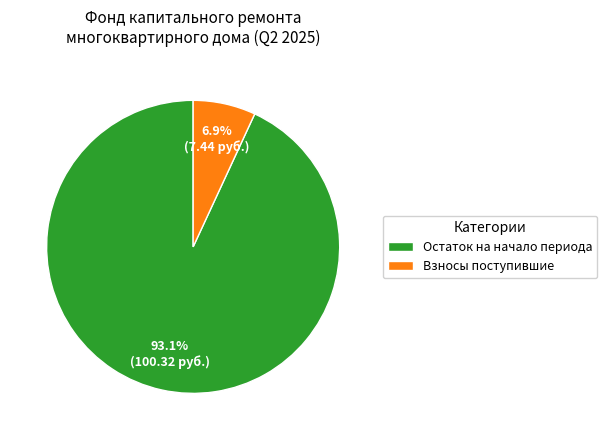

Is there a majority slice in this chart?

Yes